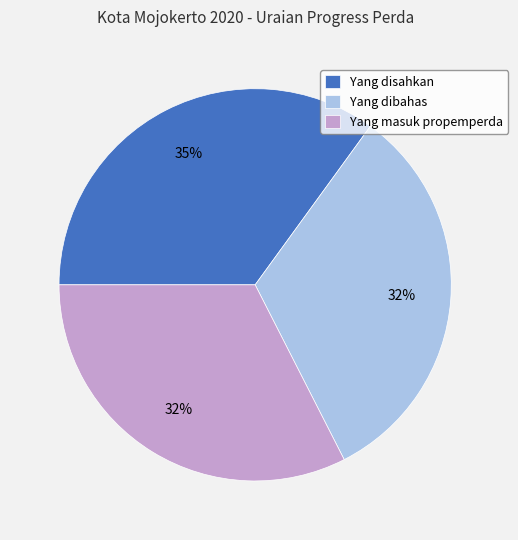

Is the sum of Yang disahkan and Yang dibahas greater than half?

Yes